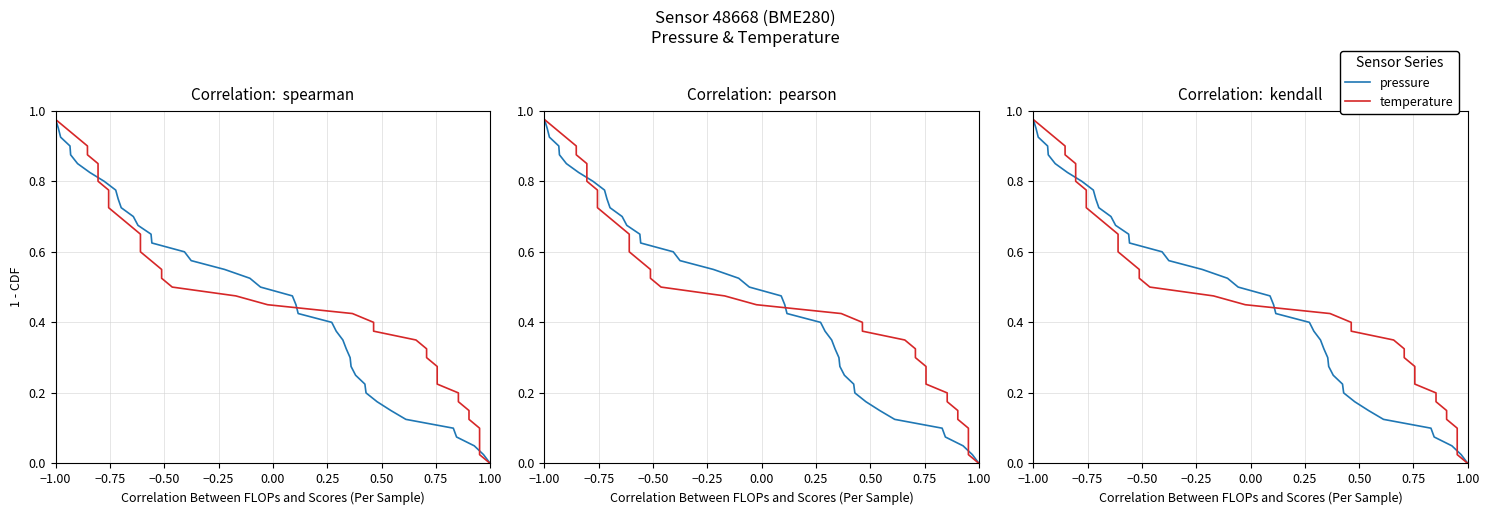

Where is temperature nearest to the value 0?

1.00